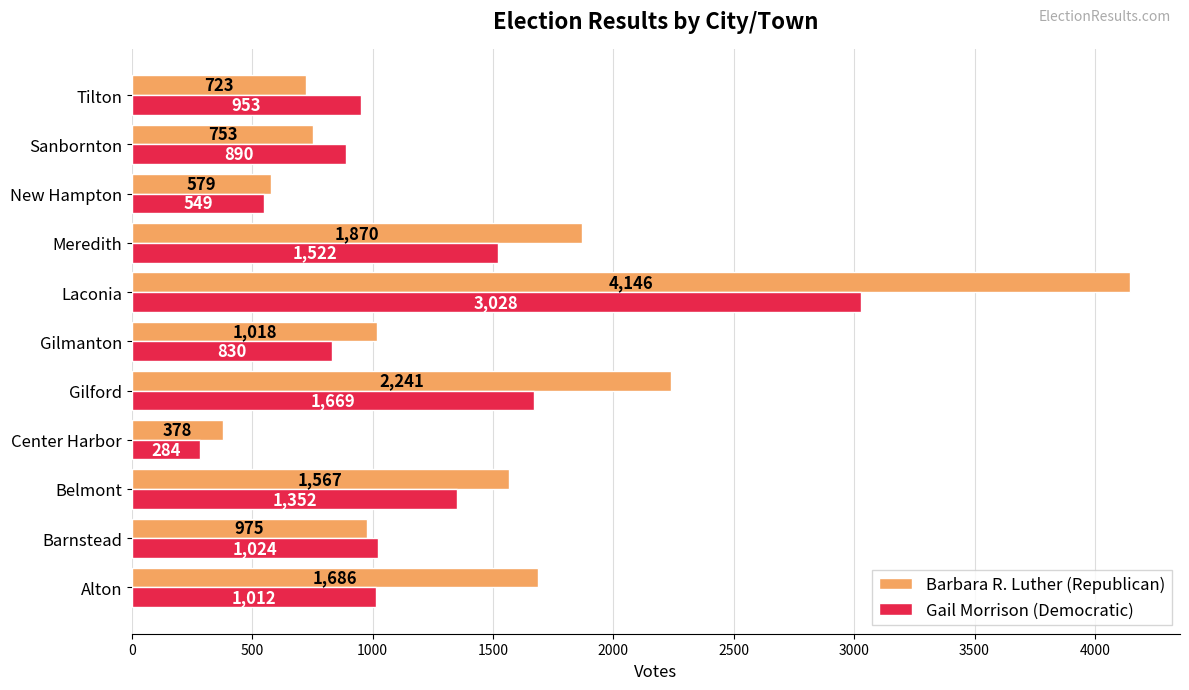

List the series in order of their overall mean, lowest first.

Gail Morrison (Democratic), Barbara R. Luther (Republican)